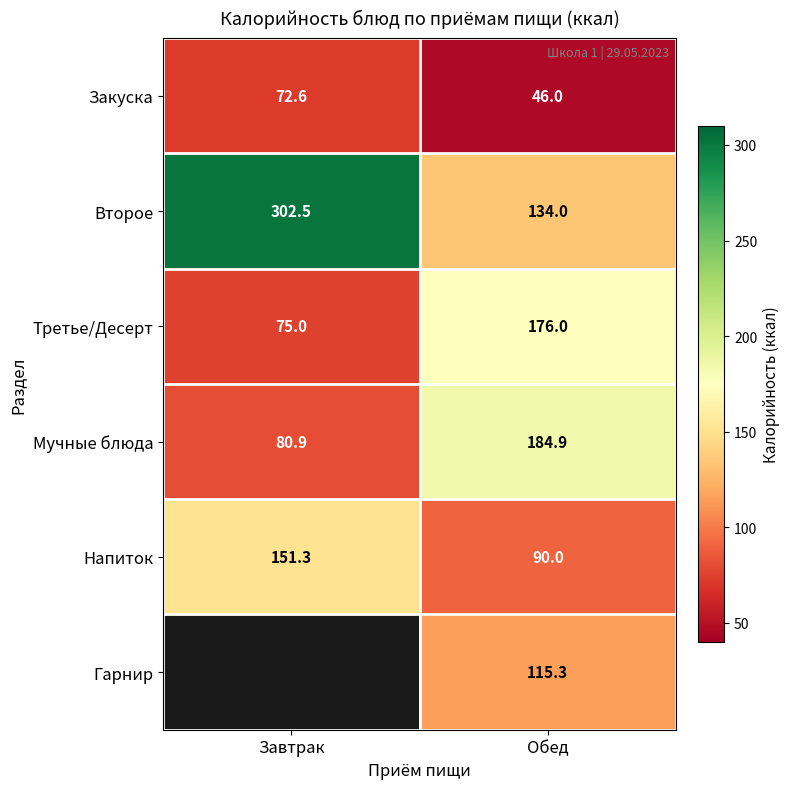

Is it true that Напиток equals 151.3 at Завтрак?

True